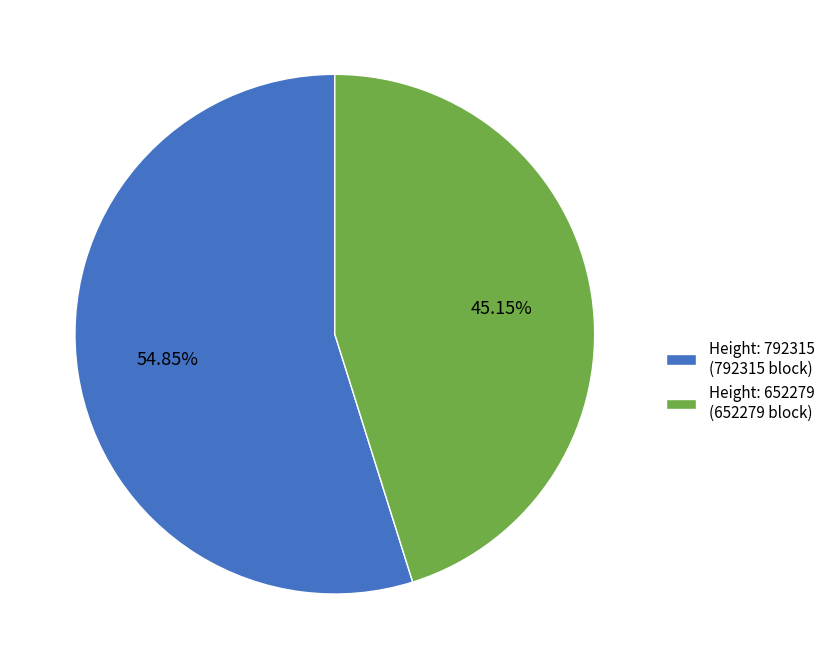

Combined, do Height: 652279 (652279 block) and Height: 792315 (792315 block) account for over 50%?

Yes